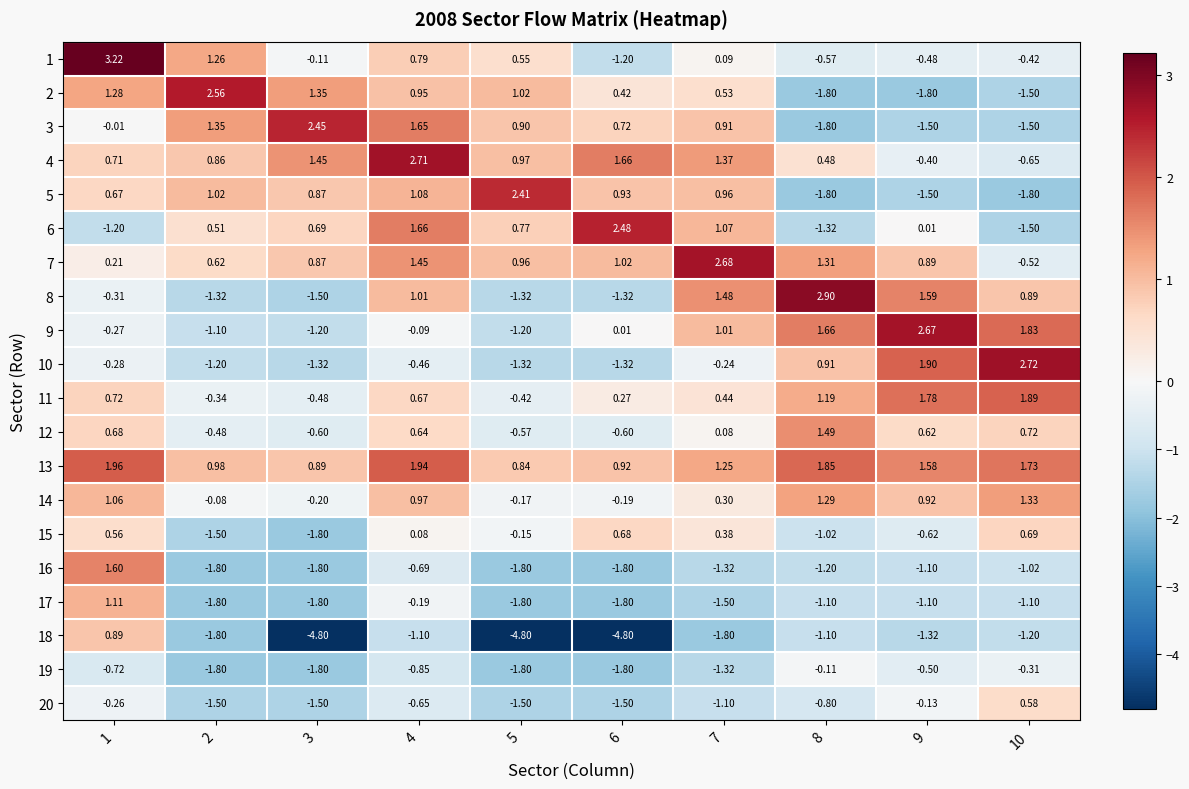

How many distinct data groups are displayed?

20